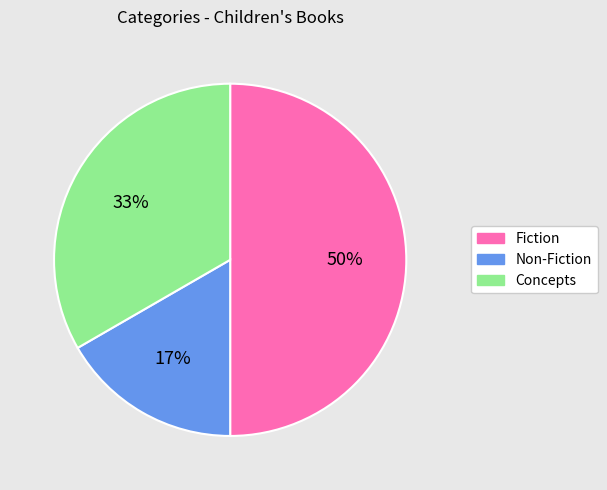

How many slices are in this pie chart?

3